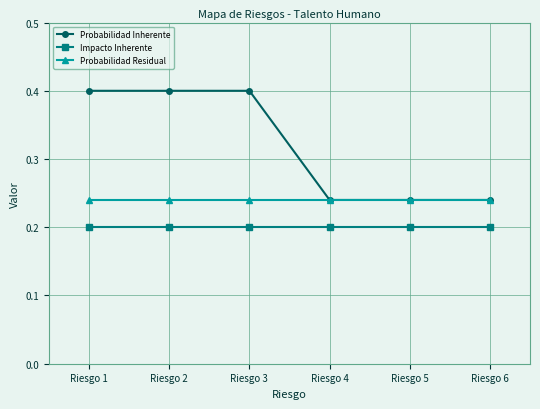

True or false: Probabilidad Residual and Impacto Inherente intersect in this chart.

False